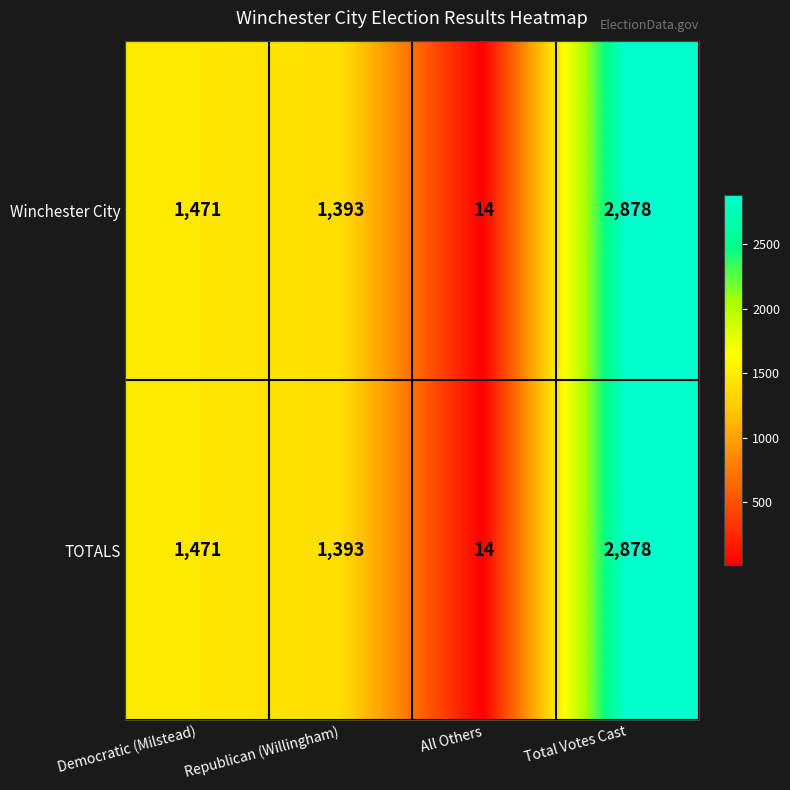

Rank the categories by TOTALS value from lowest to highest.

All Others, Republican (Willingham), Democratic (Milstead), Total Votes Cast